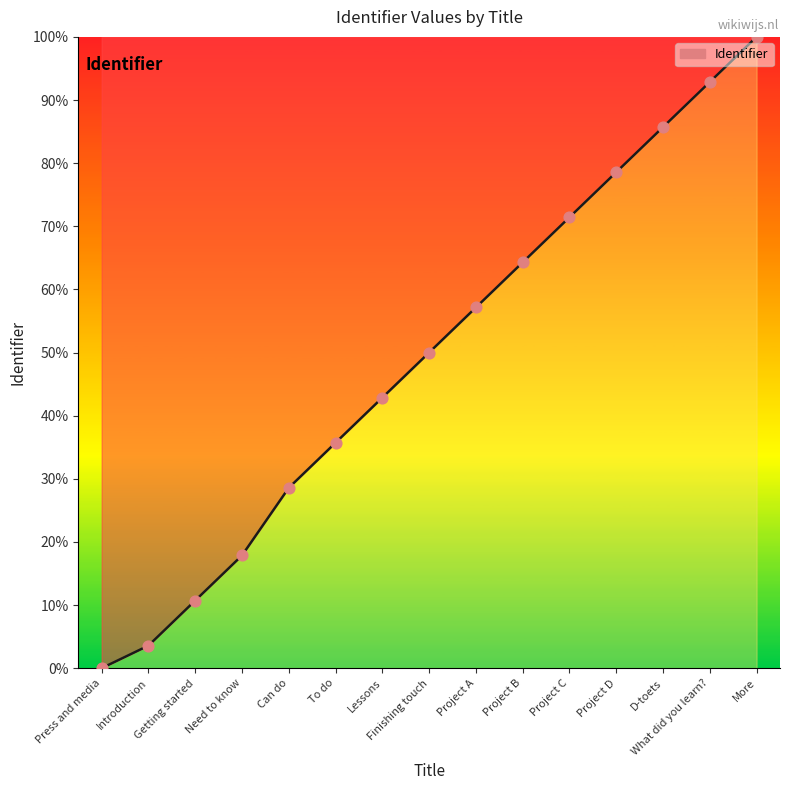

Which has a higher value, Introduction or Can do?

Can do